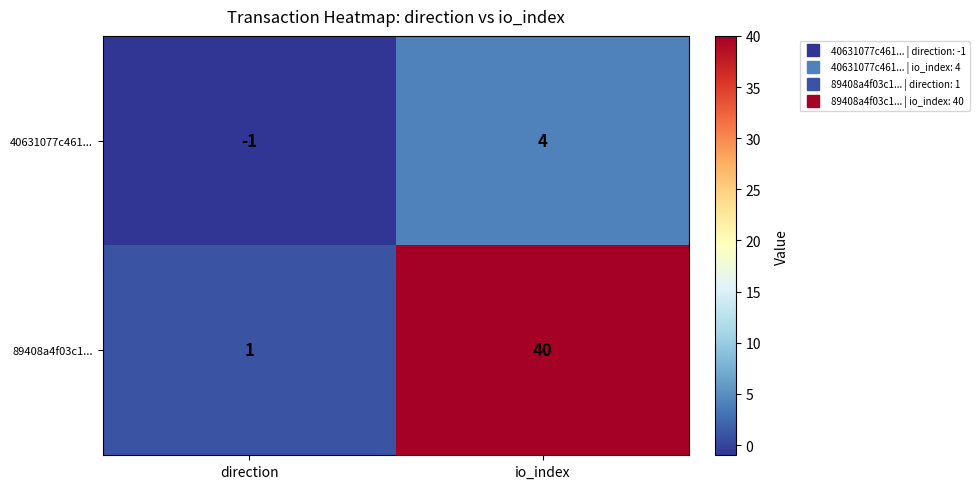

Which series has the largest range (max minus min)?

89408a4f03c1...